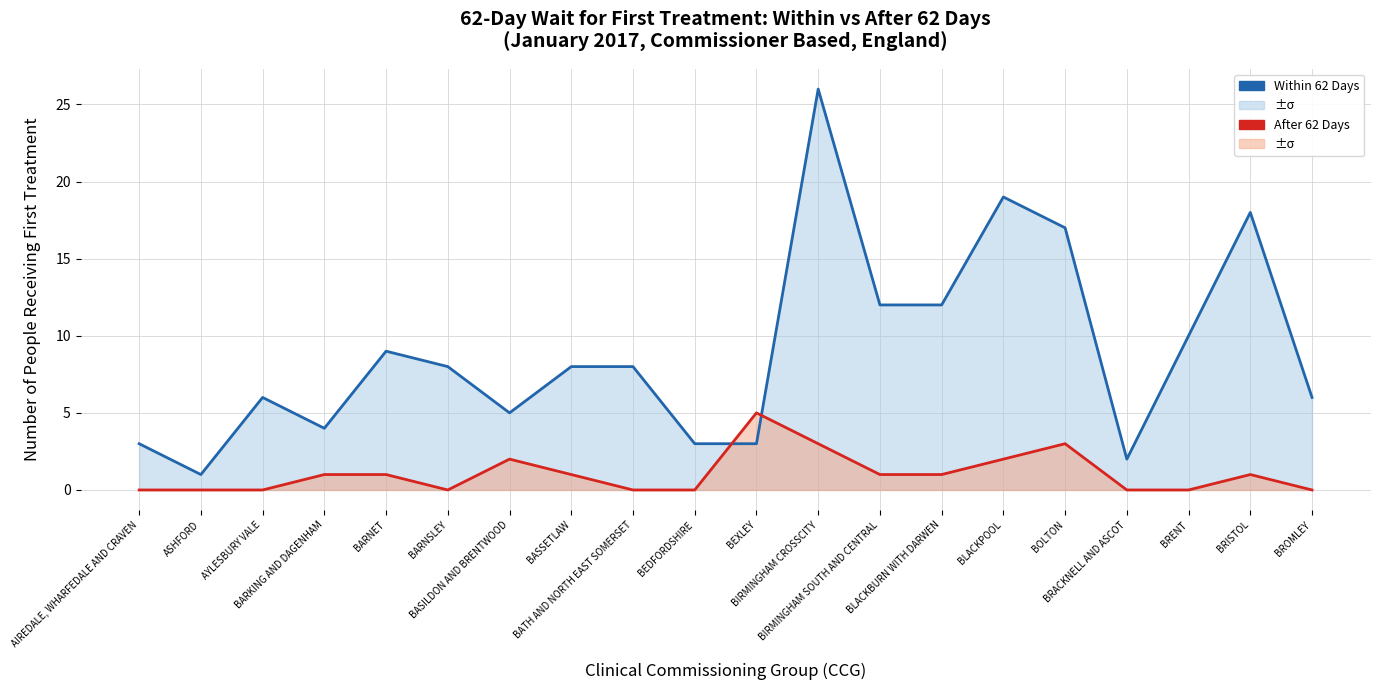

How many intersections are there between After 62 Days and Within 62 Days?

2